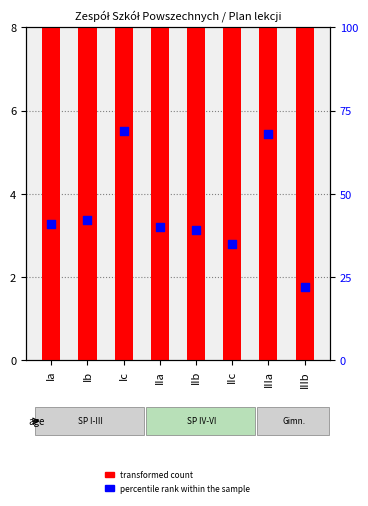

What are all the series names shown in the legend?

transformed count, percentile rank within the sample